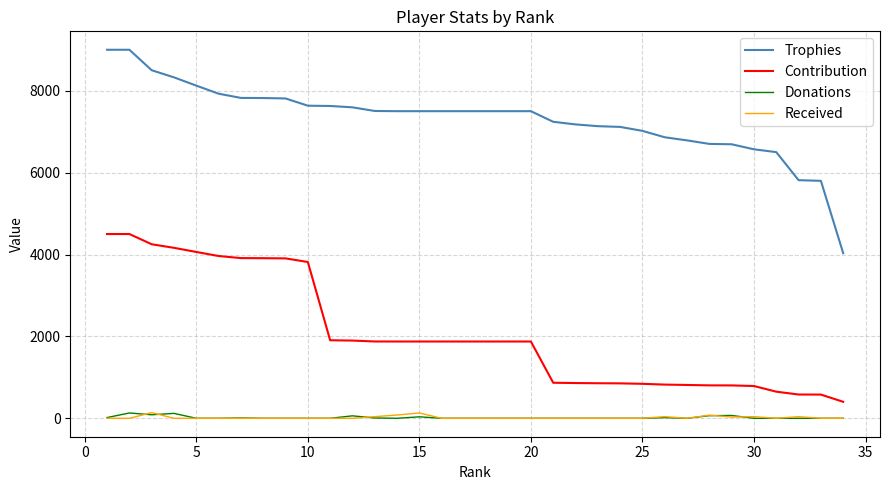

What is the maximum value shown in the chart?

9000